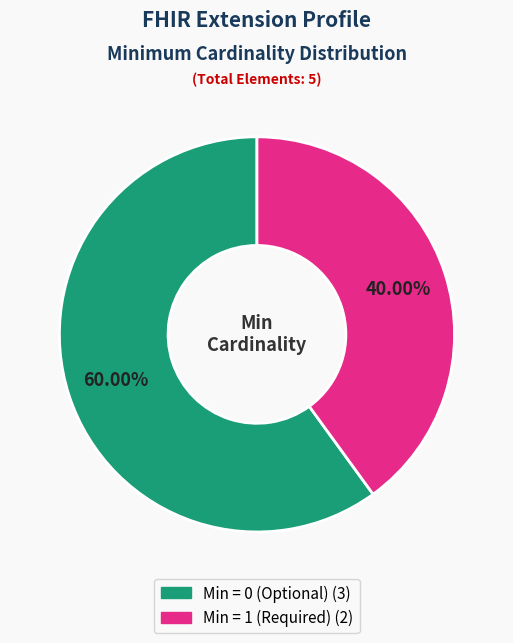

Count the number of slices in the pie.

2